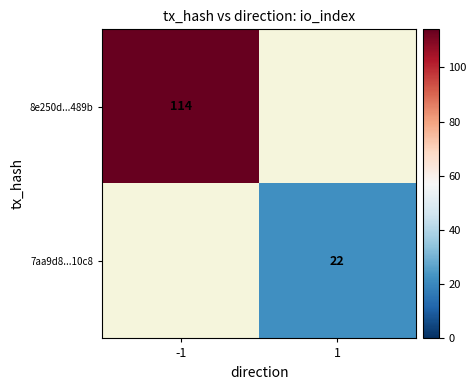

Between 1 and -1, which is larger?

-1